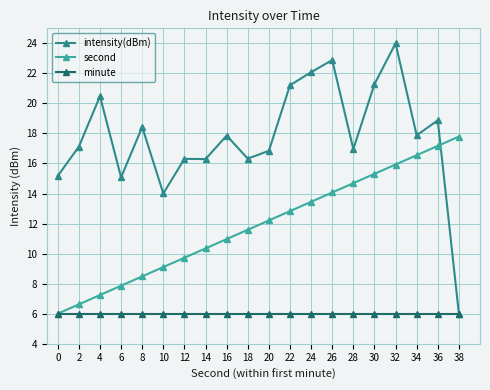

At which category does intensity(dBm) reach its first local valley?

6